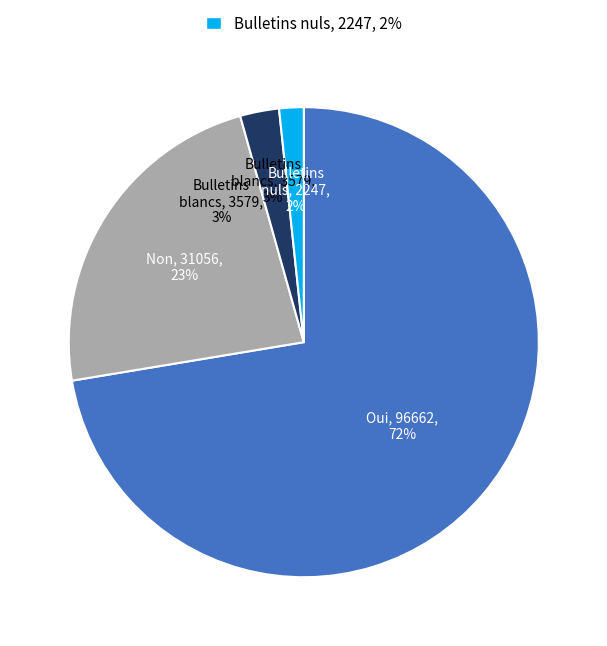

To the nearest percent, what is the average slice percentage?

25%